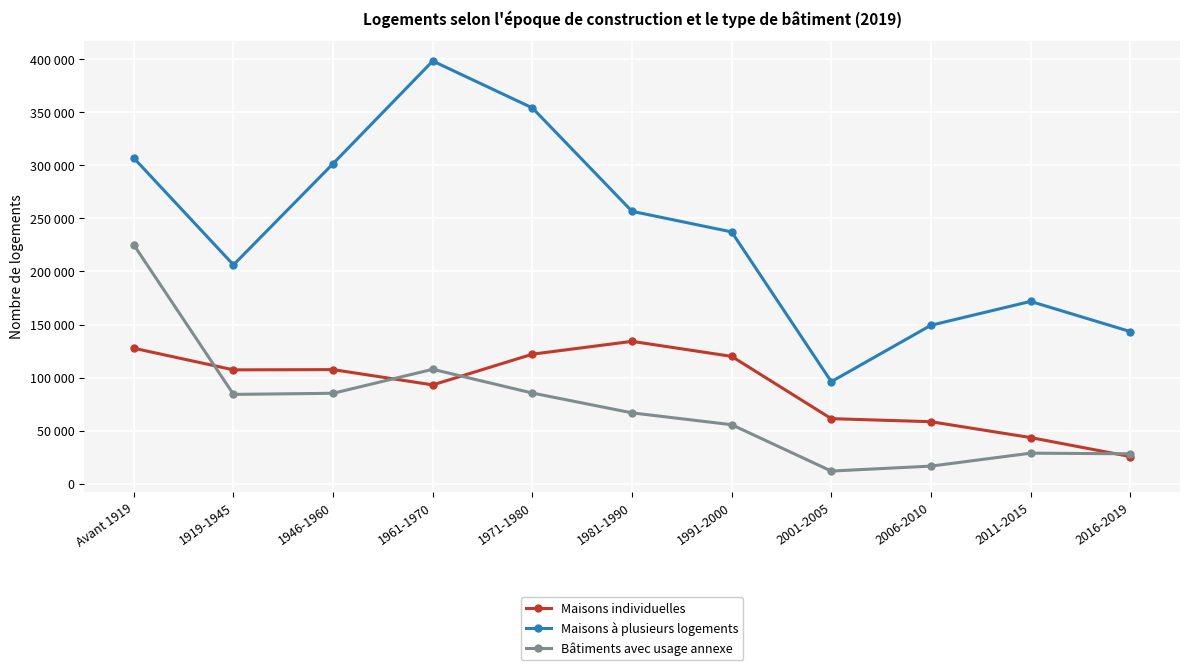

Rank the categories by Bâtiments avec usage annexe value from highest to lowest.

Avant 1919, 1961-1970, 1971-1980, 1946-1960, 1919-1945, 1981-1990, 1991-2000, 2011-2015, 2016-2019, 2006-2010, 2001-2005